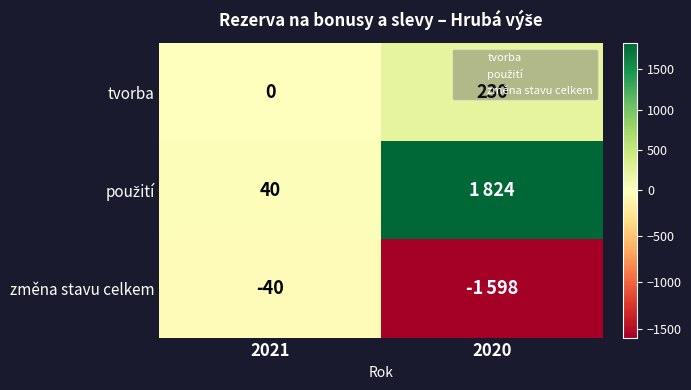

What is the minimum value for použití?

40